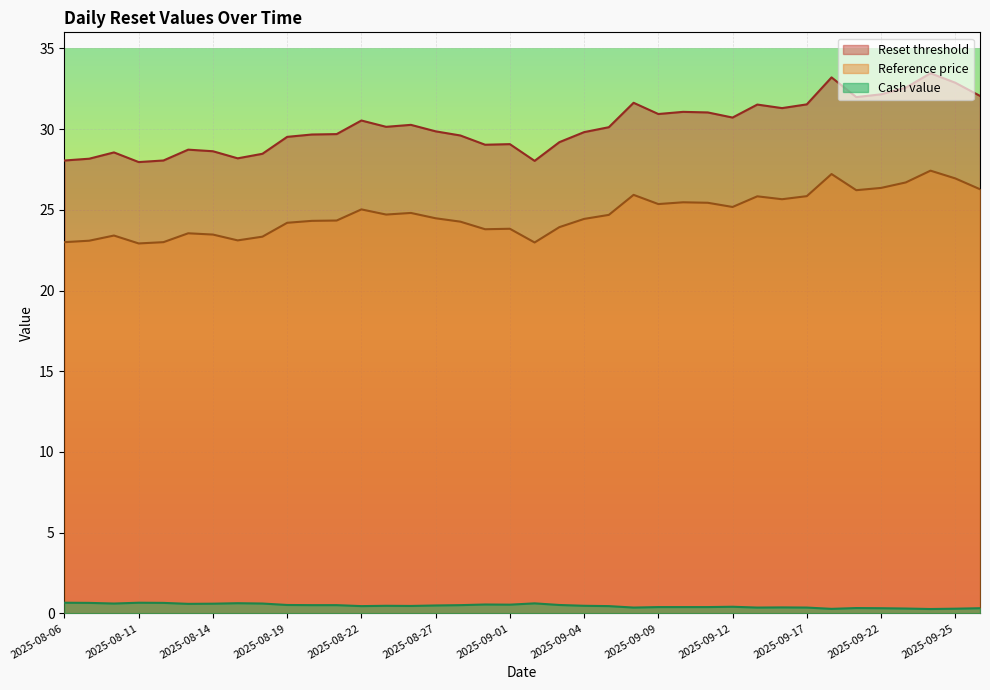

At which category is the sum across all series the highest?

2025-09-24